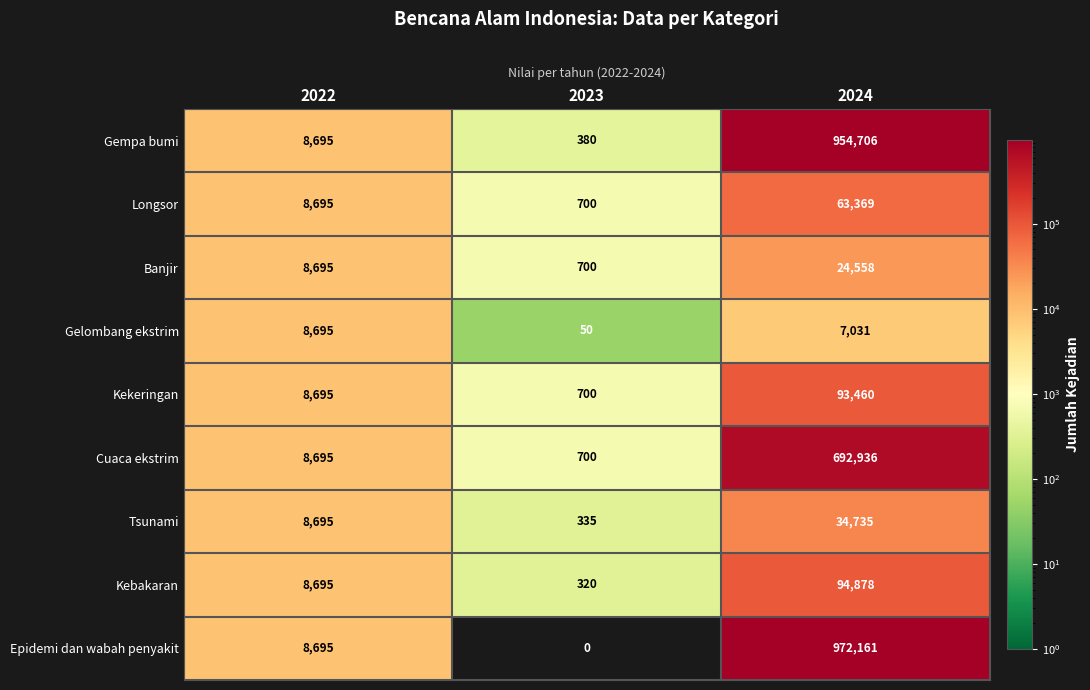

What is the approximate value of Tsunami at 2024, to the nearest 10?

34740